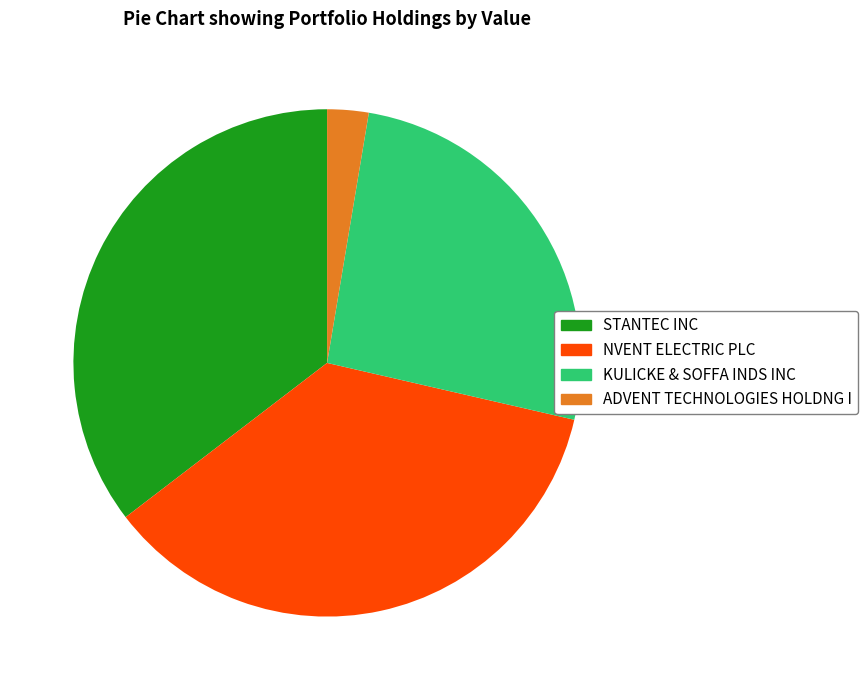

Which has a higher value, STANTEC INC or ADVENT TECHNOLOGIES HOLDNG I?

STANTEC INC